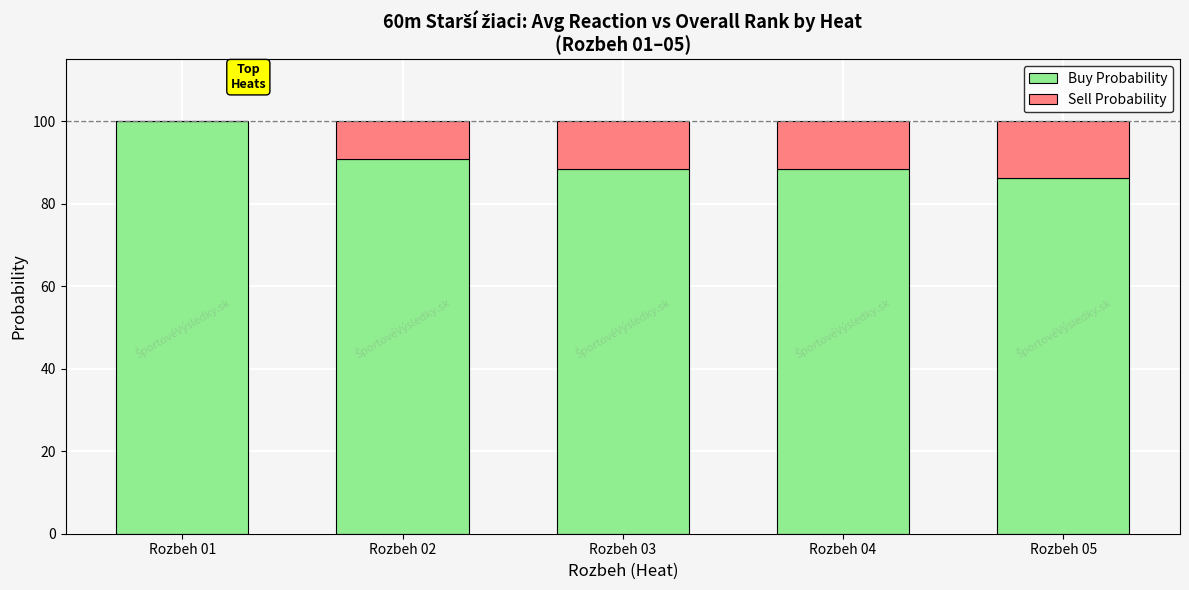

What value does the Buy Probability series have at Rozbeh 05?

86.1